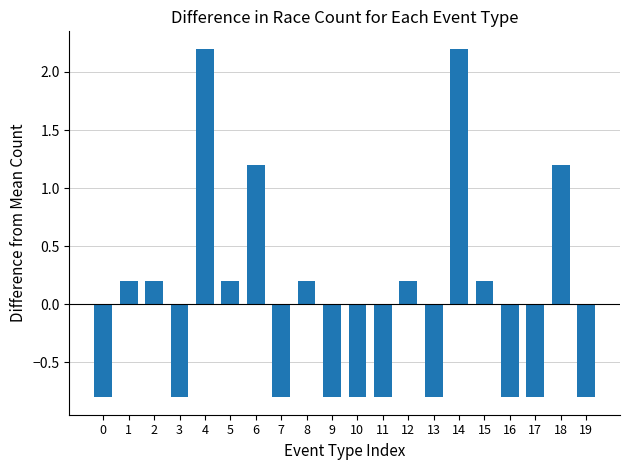

What is the value of the 6th bar from the left?

0.2